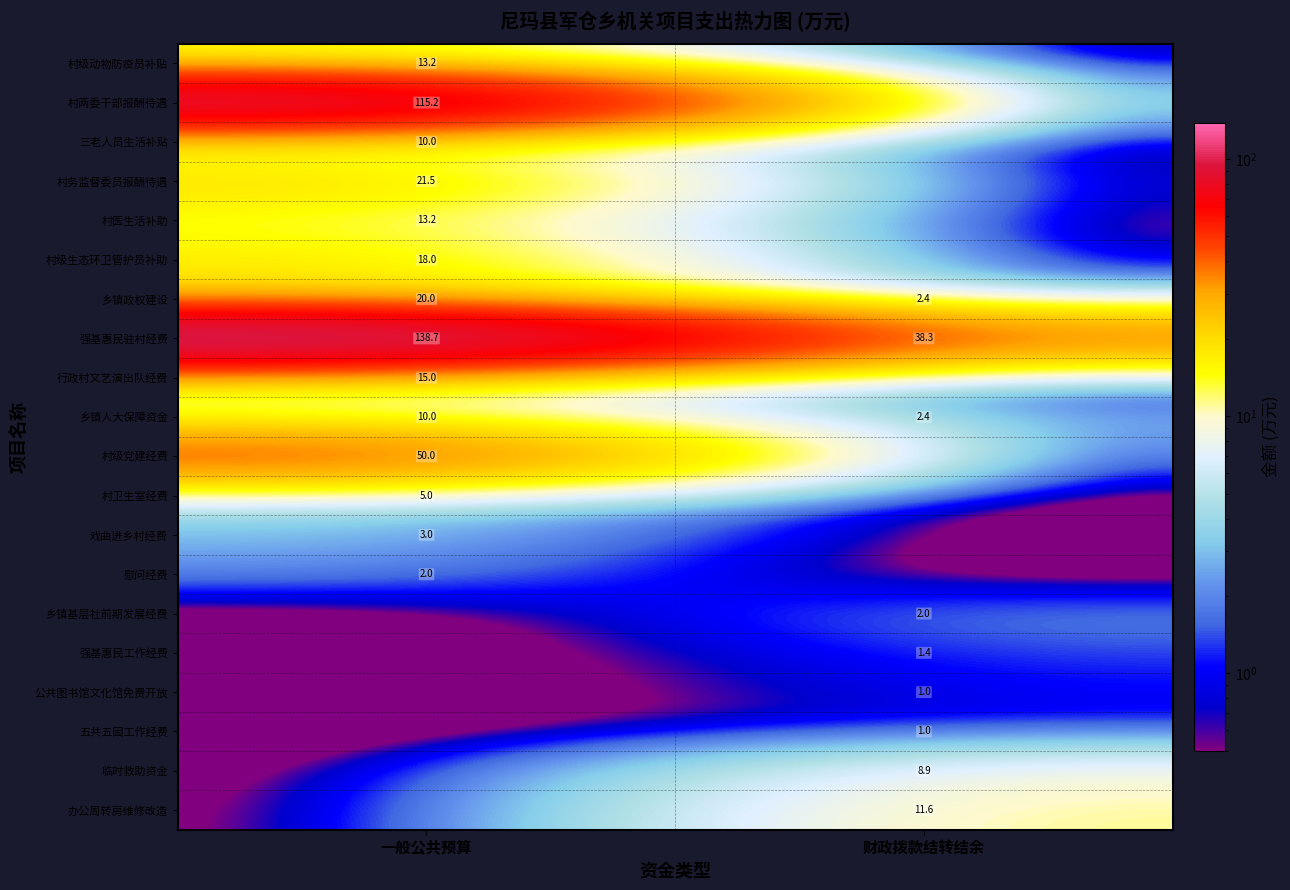

What is the spread (max minus min) of values at 一般公共预算?

138.7